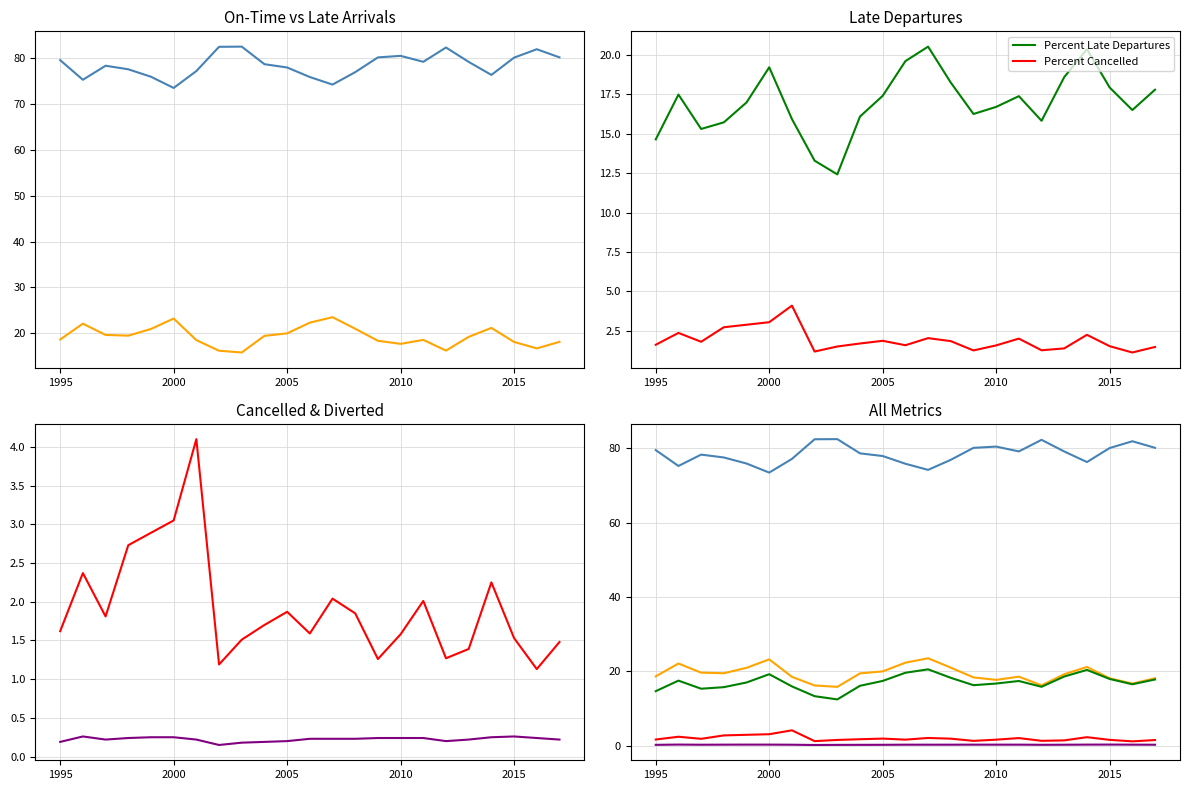

At how many categories does at least one series exceed 11?

23